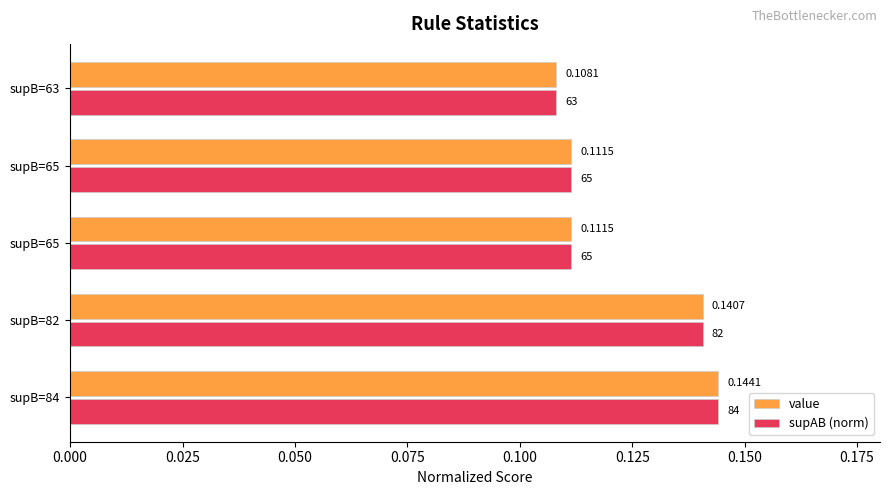

What is the average value of the value series?

0.1